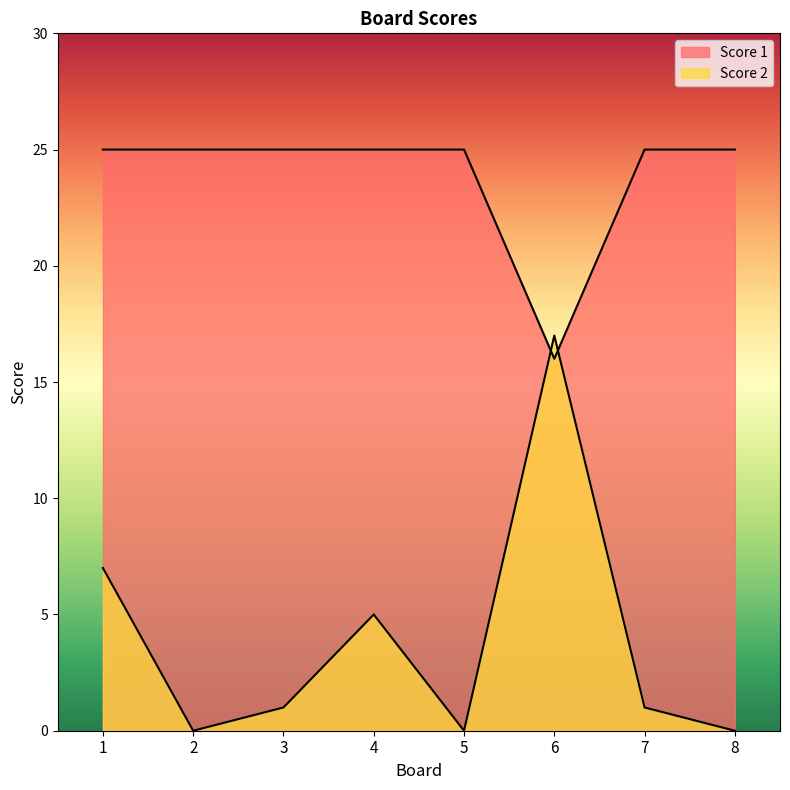

Reading left to right, extract all data points from this chart.

Score 1: 25	25	25	25	25	16	25	25
Score 2: 7	0	1	5	0	17	1	0